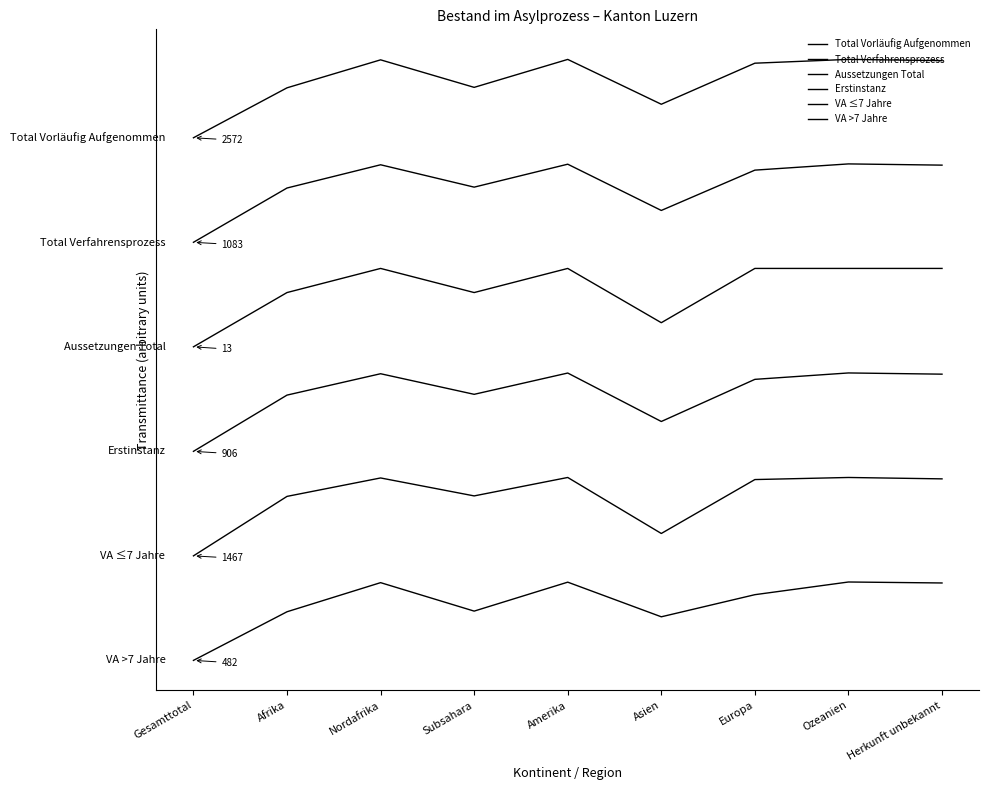

What is the smallest value displayed?

-2000.0